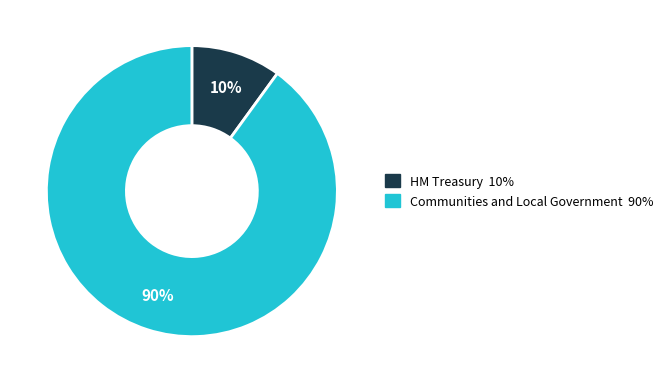

To the nearest percent, what is the average slice percentage?

50%